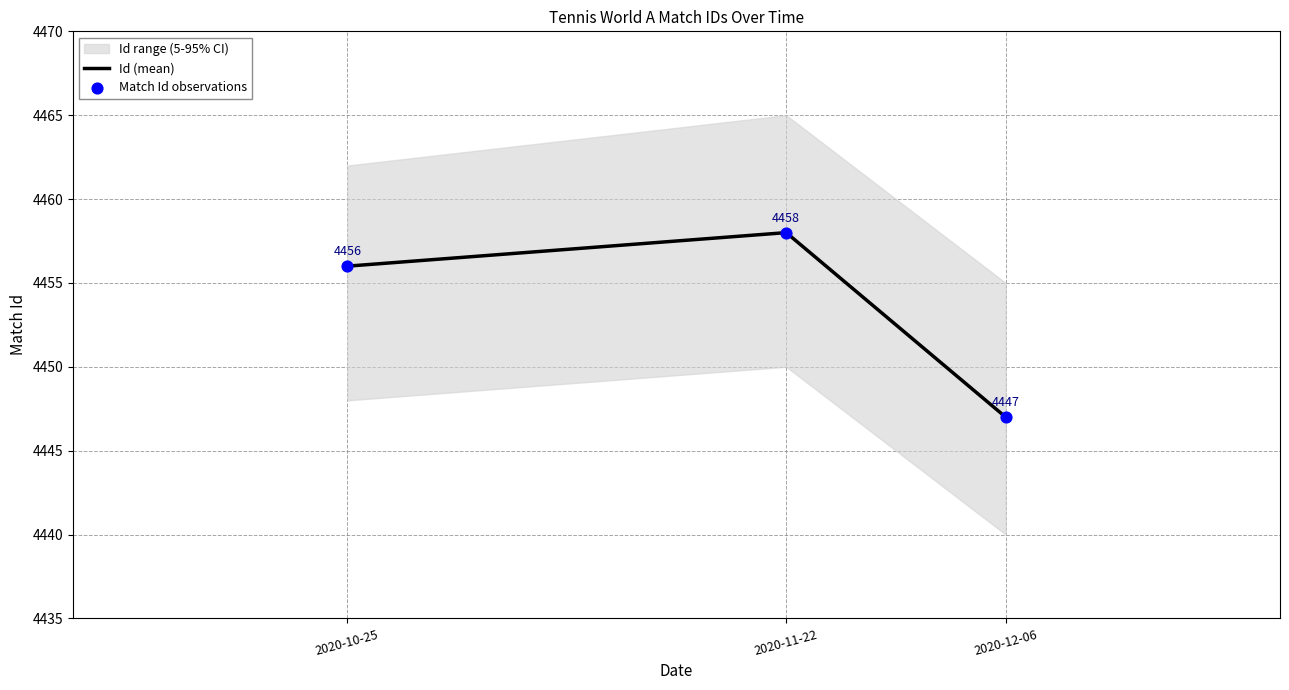

Is the value of Match Id observations at 2020-11-22 greater than the value of Id (mean) at 2020-10-25?

Yes